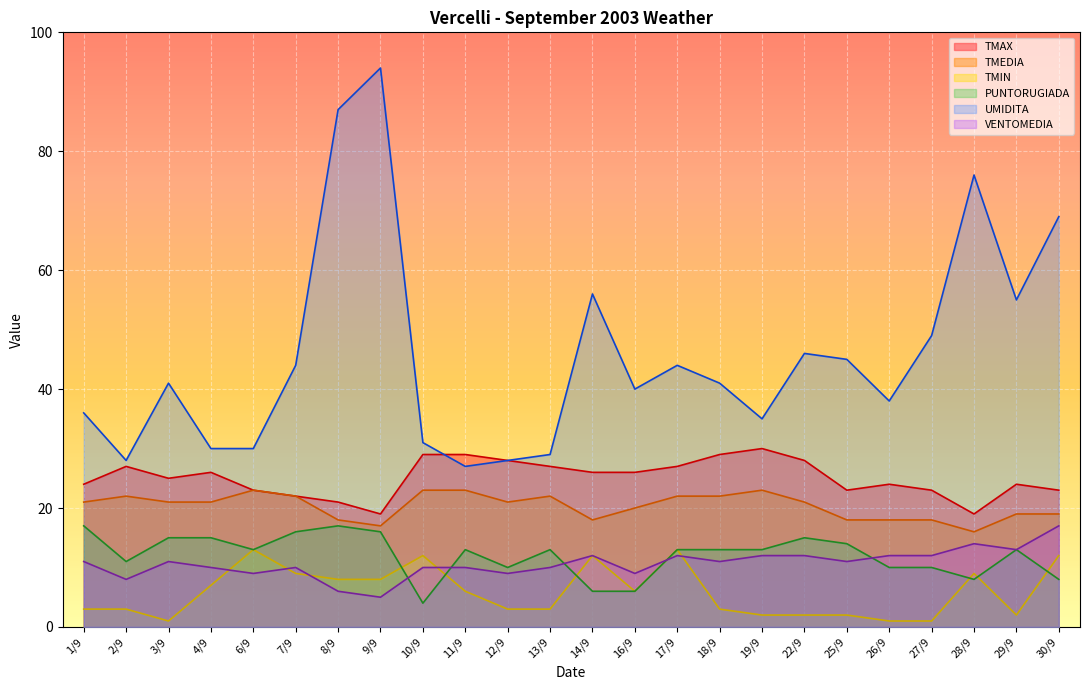

What is the sum of all VENTOMEDIA values?

256